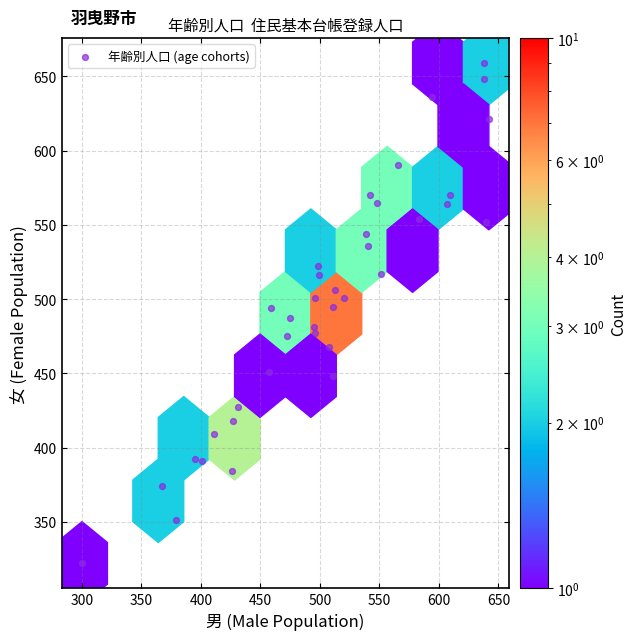

What is the range of Y values (max minus min)?

337